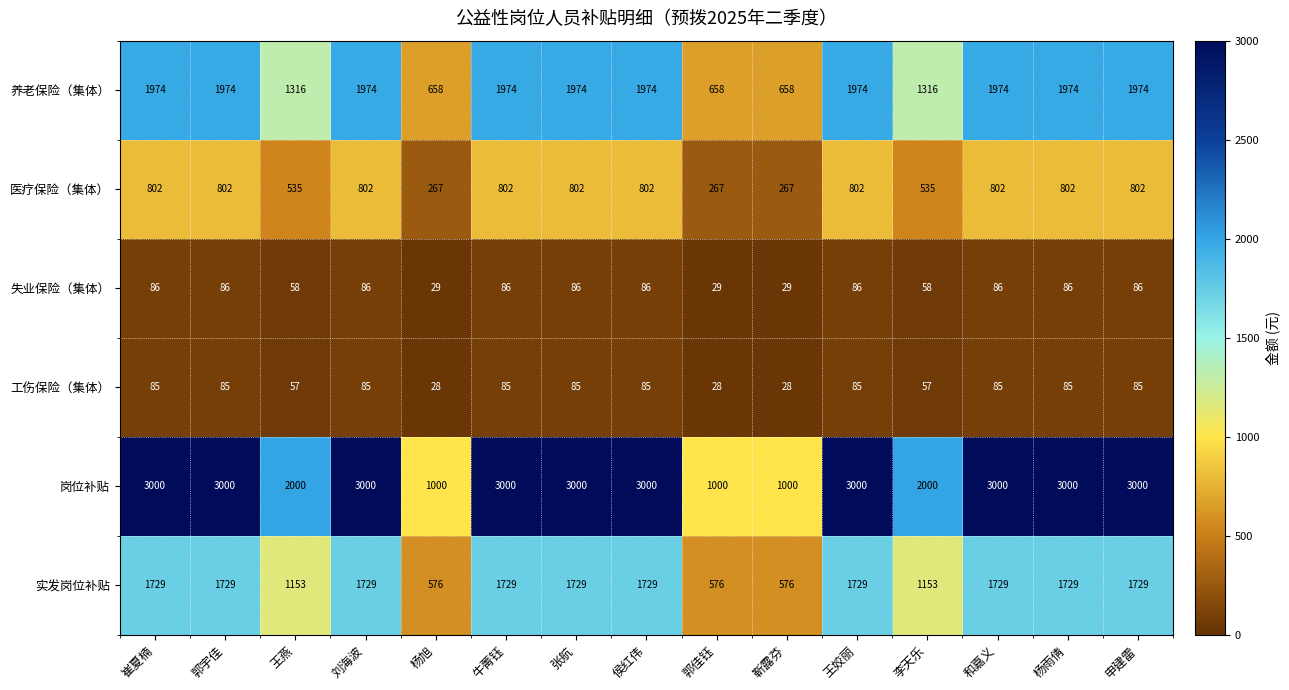

Is it true that 工伤保险（集体） equals 57 at 王燕?

True